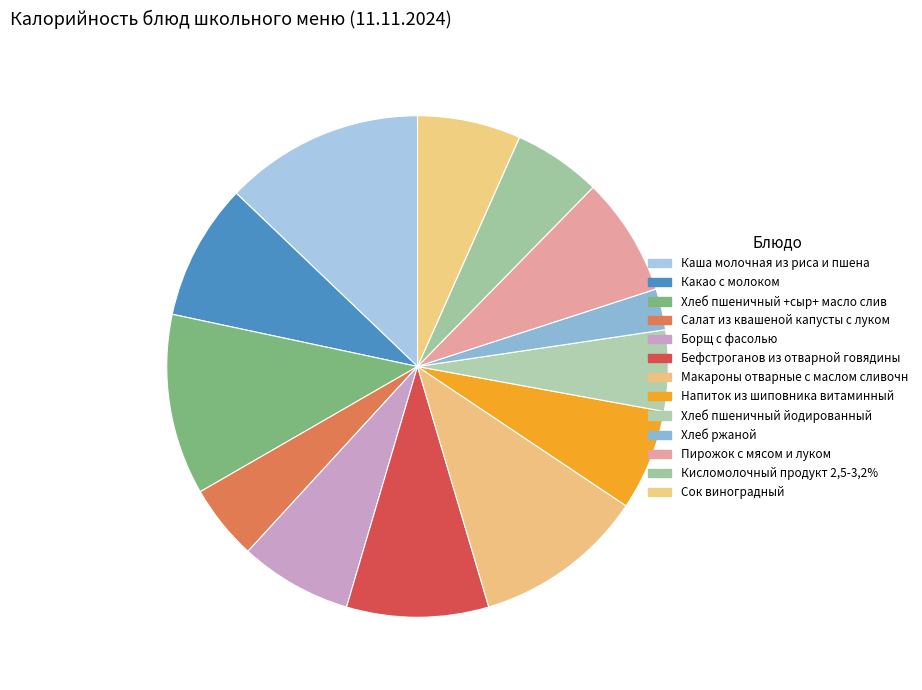

What is the change in value from Бефстроганов из отварной говядины to Пирожок с мясом и луком?

-26.2